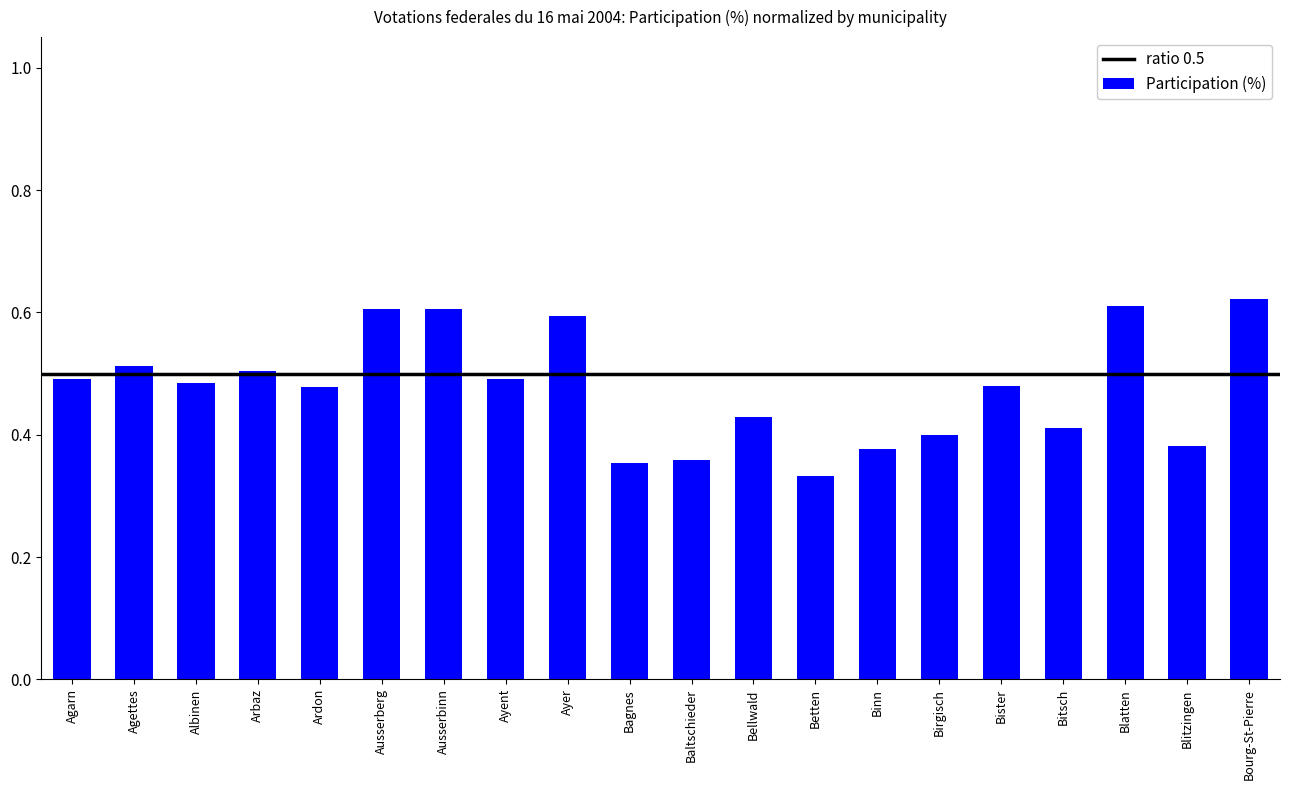

What is the label of the 20th bar from the right?

Agarn